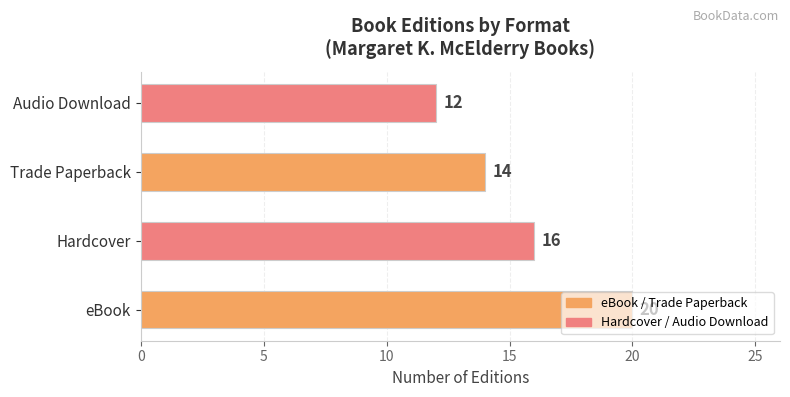

Approximately how many times larger is the value at Audio Download compared to Trade Paperback?

0.9